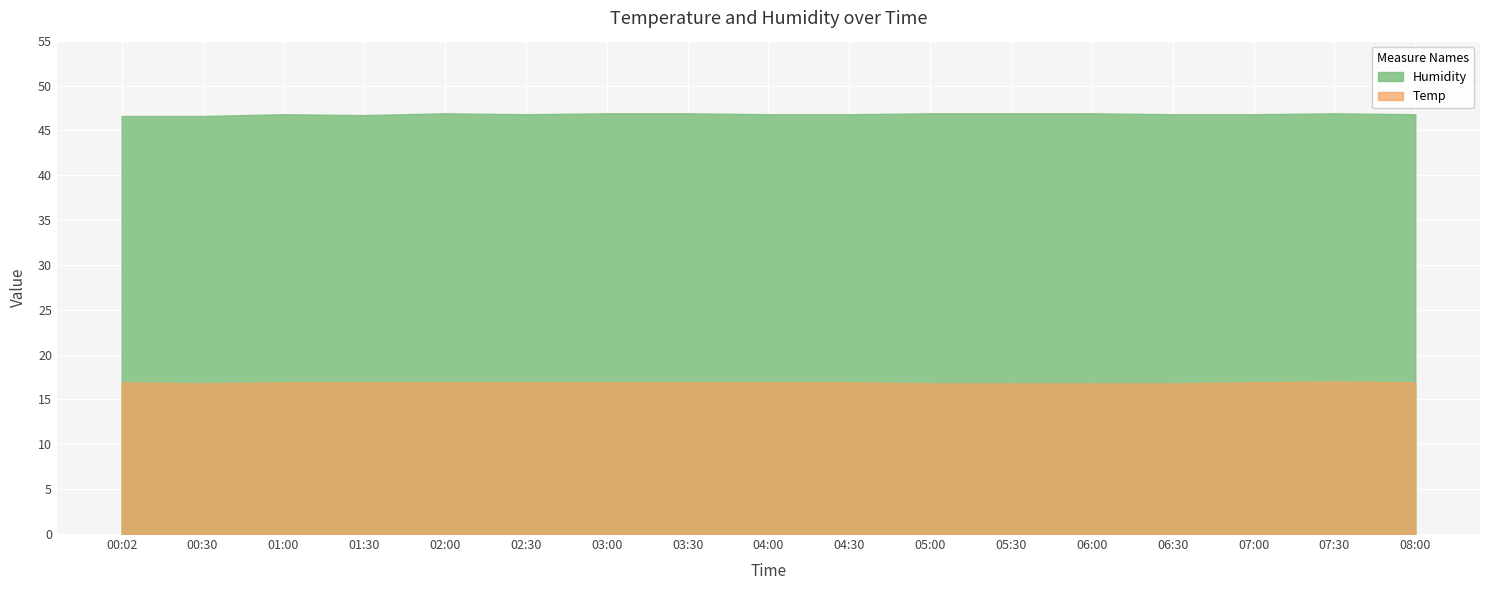

What is the sum of all Temp values?

286.9